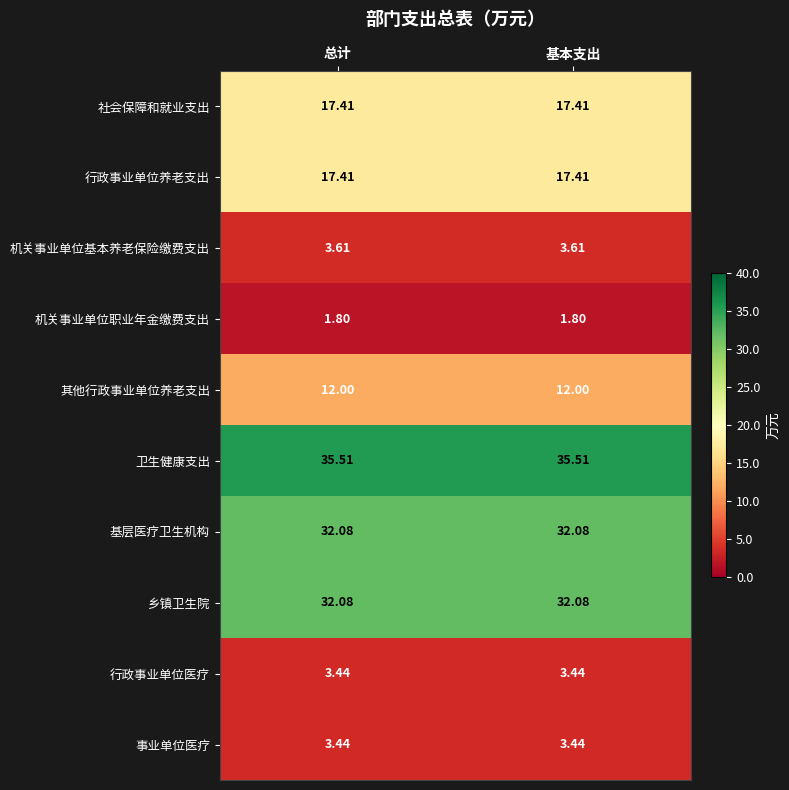

At how many categories does at least one series exceed 35?

2